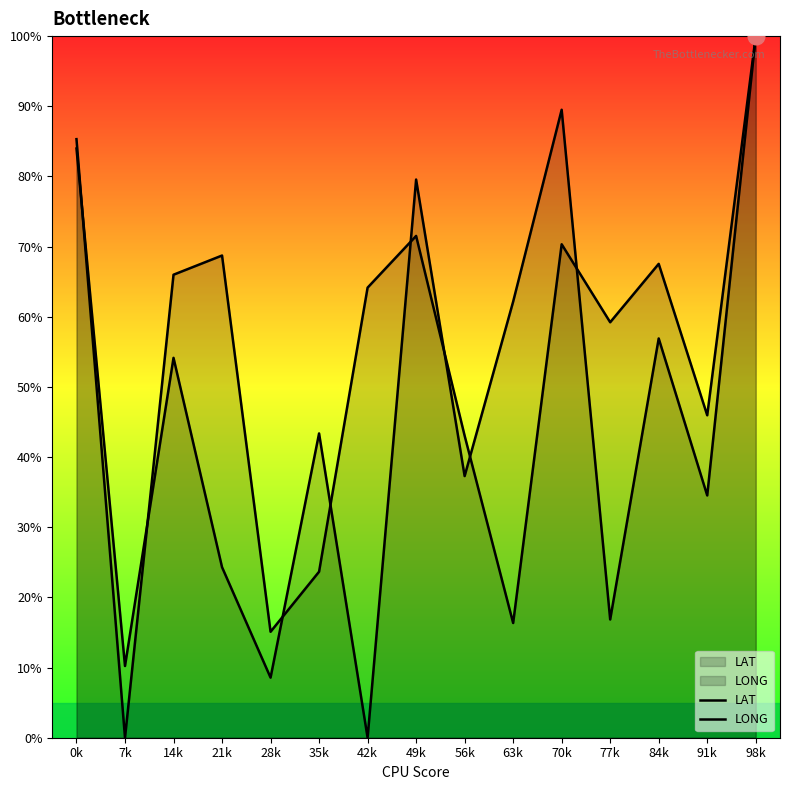

At which category is the sum across all series the highest?

98k